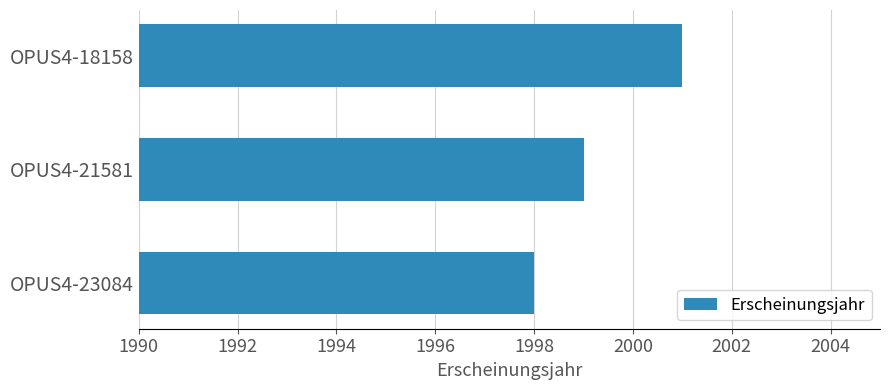

Reading bottom to top, what are all the values shown in this chart?

1998	1999	2001